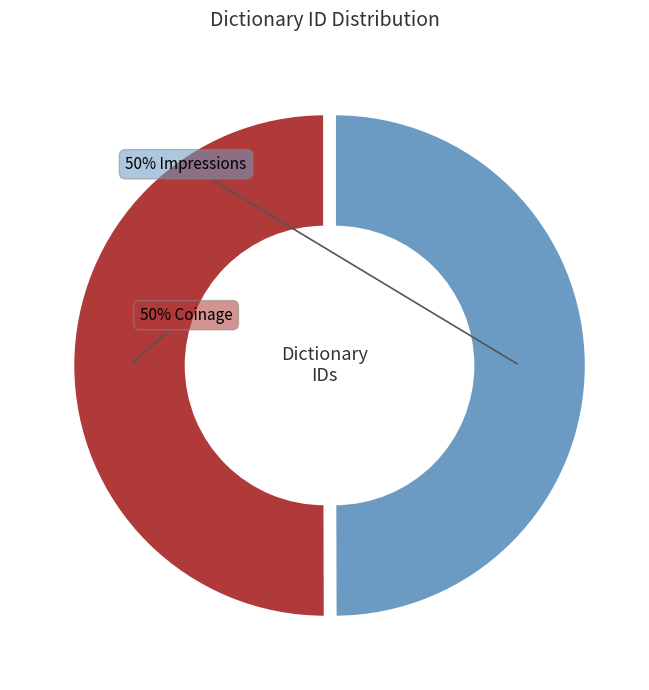

To the nearest percent, what is the average slice percentage?

50%